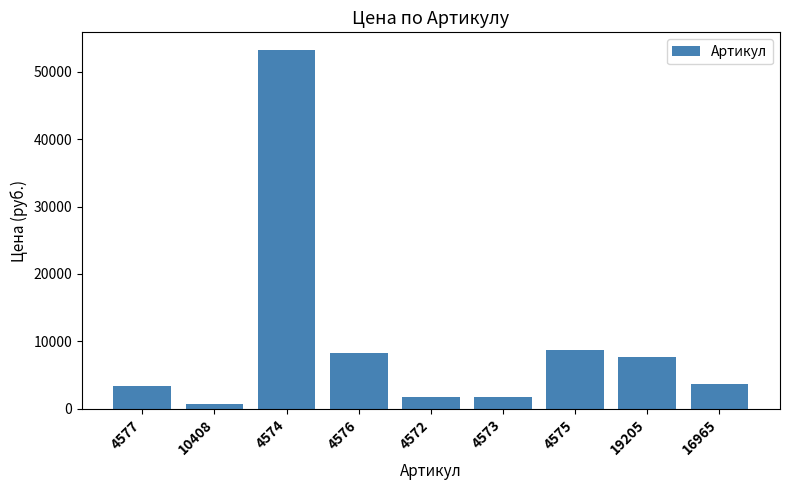

What is the value of the 2nd bar from the left?

780